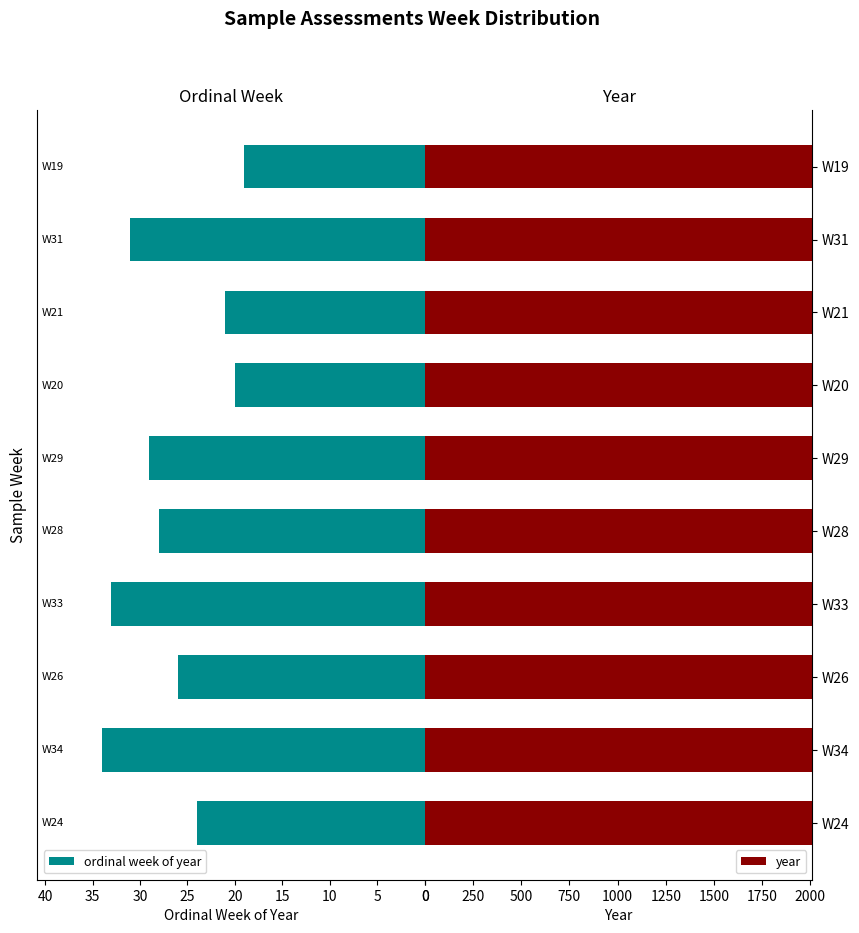

What is the difference between the second highest and second lowest values in the ordinal week of year series?

13